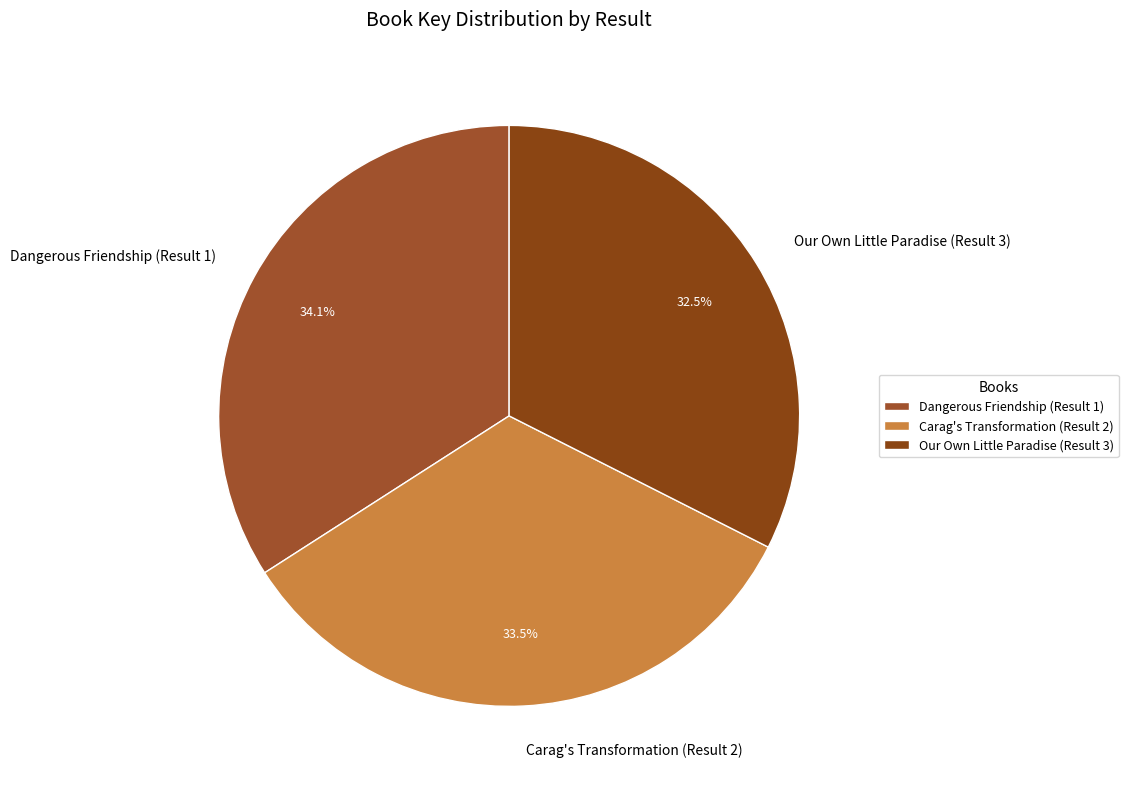

What is the smallest slice in the pie chart?

Our Own Little Paradise (Result 3)